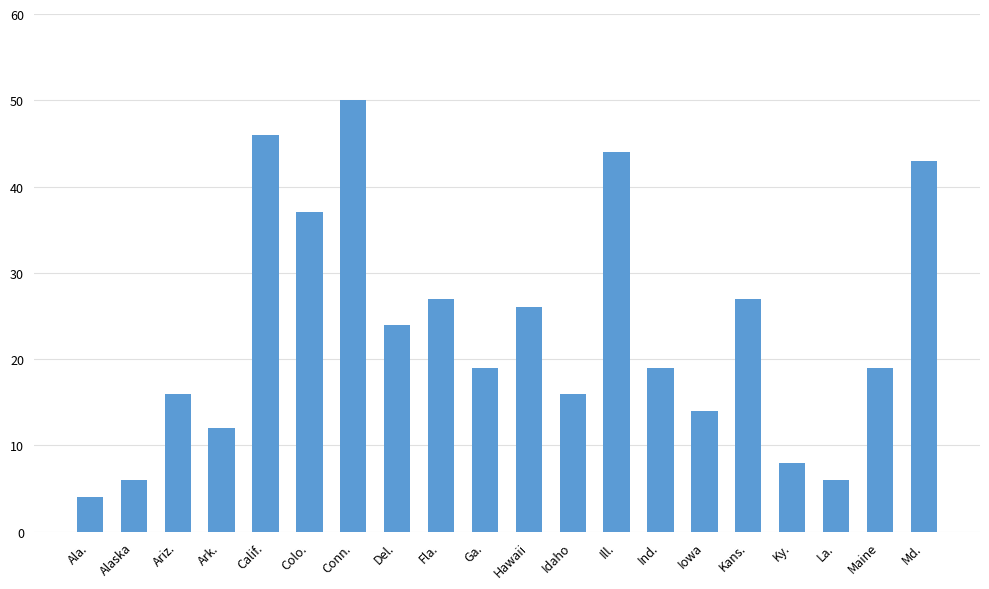

The value at La. is 6. True or false?

True